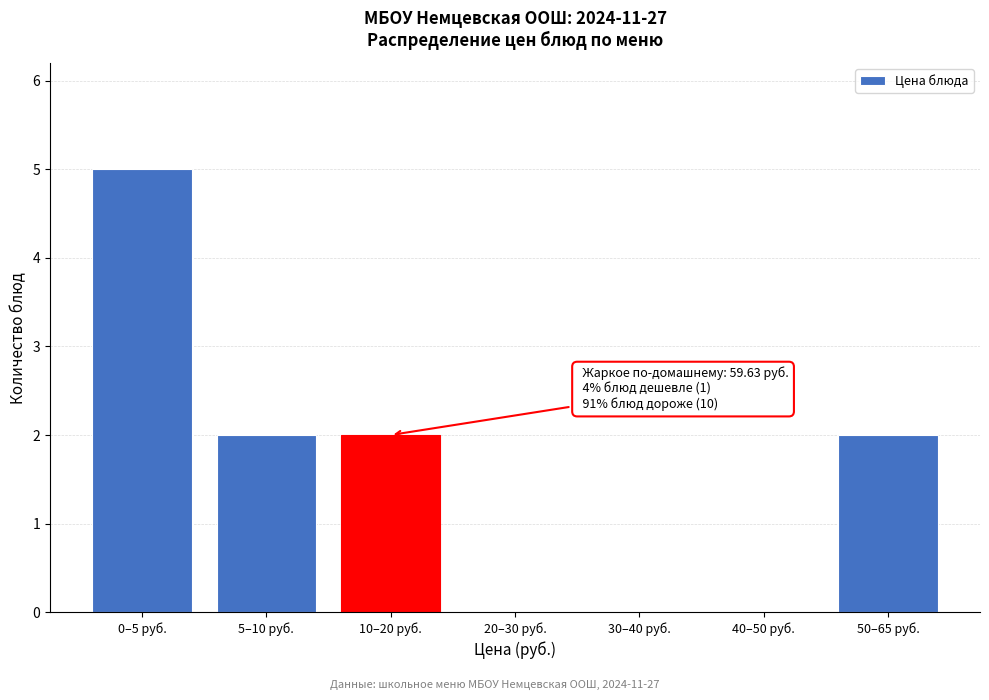

Reading right to left, list all the values displayed in this chart.

50–65 руб.=2	40–50 руб.=0	30–40 руб.=0	20–30 руб.=0	10–20 руб.=2	5–10 руб.=2	0–5 руб.=5